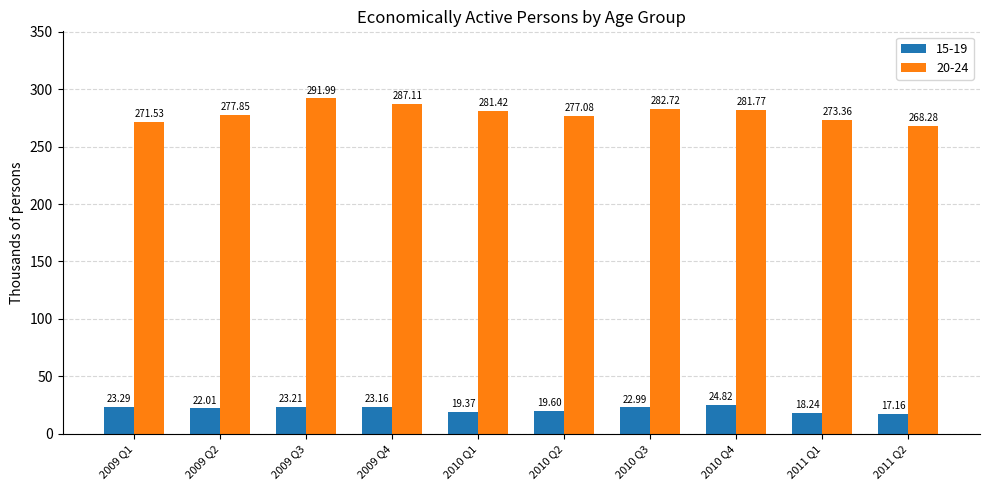

Does the chart contain any negative values?

No